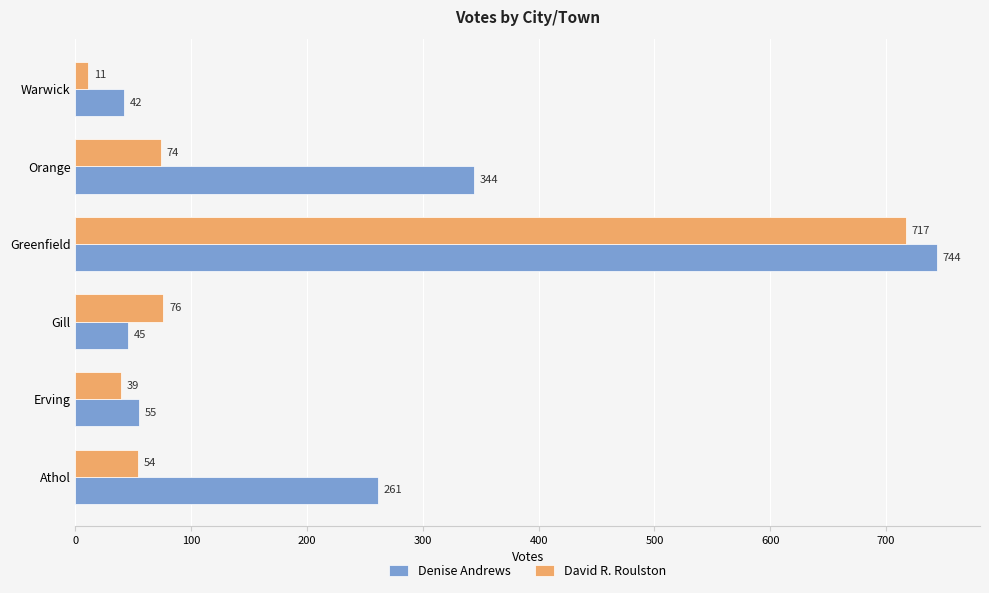

What are all the series names shown in the legend?

Denise Andrews, David R. Roulston